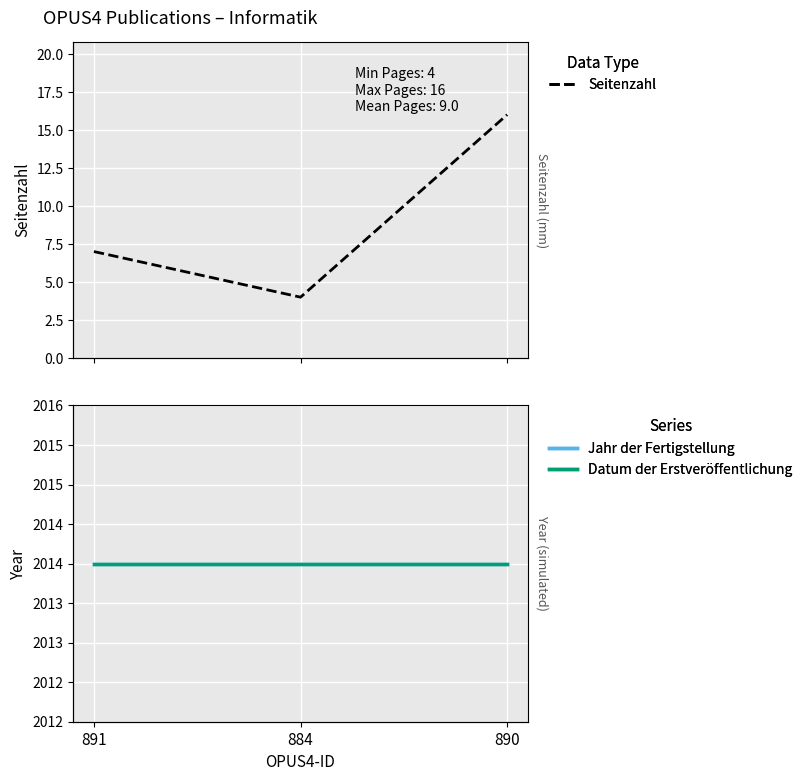

What is the value of the Jahr der Fertigstellung point at the 2nd from the left?

2014